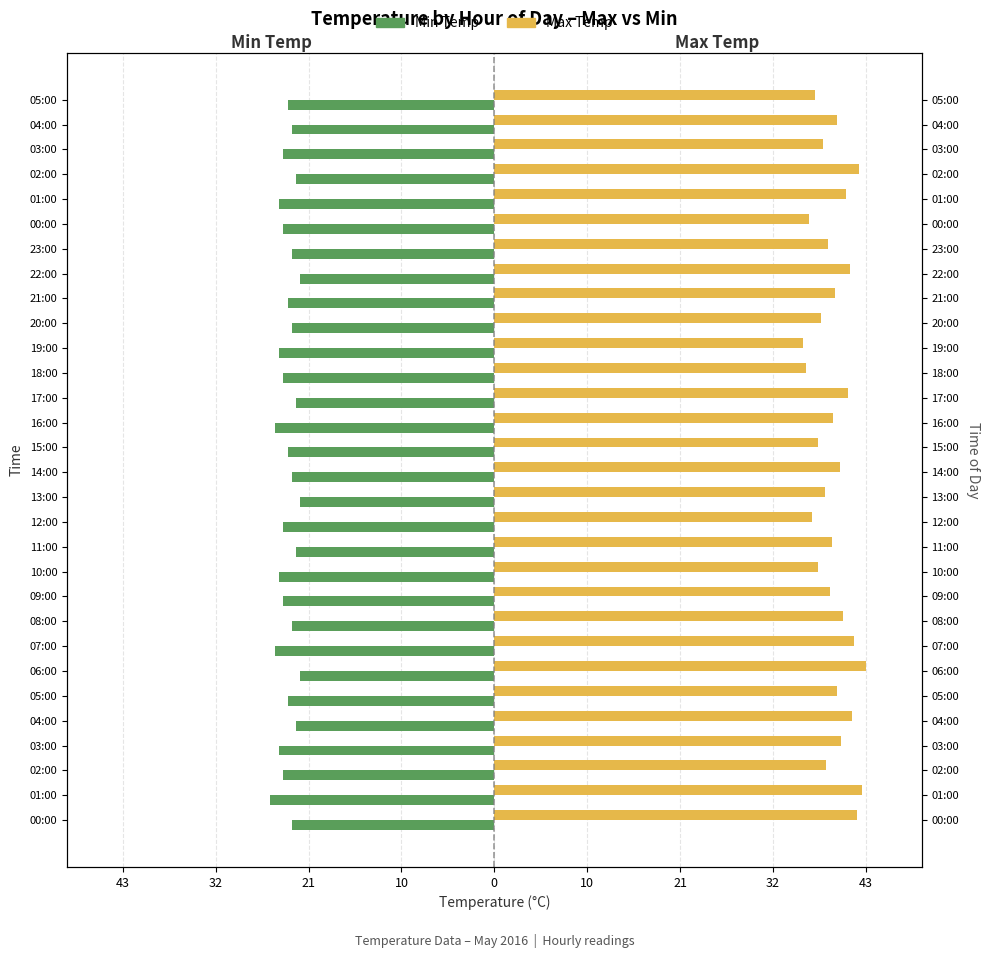

What is the sum of the Max Temp values at 03:00 and 14:00?

78.2